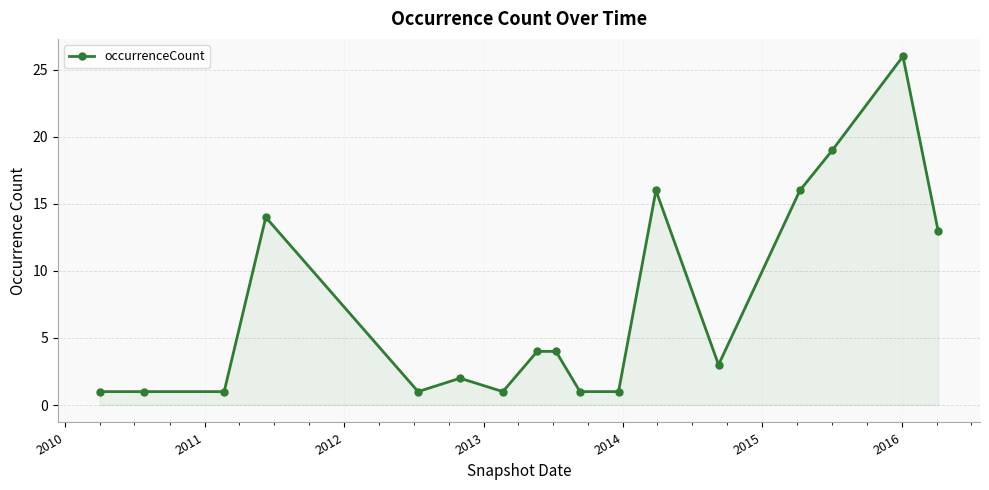

What is the average value?

7